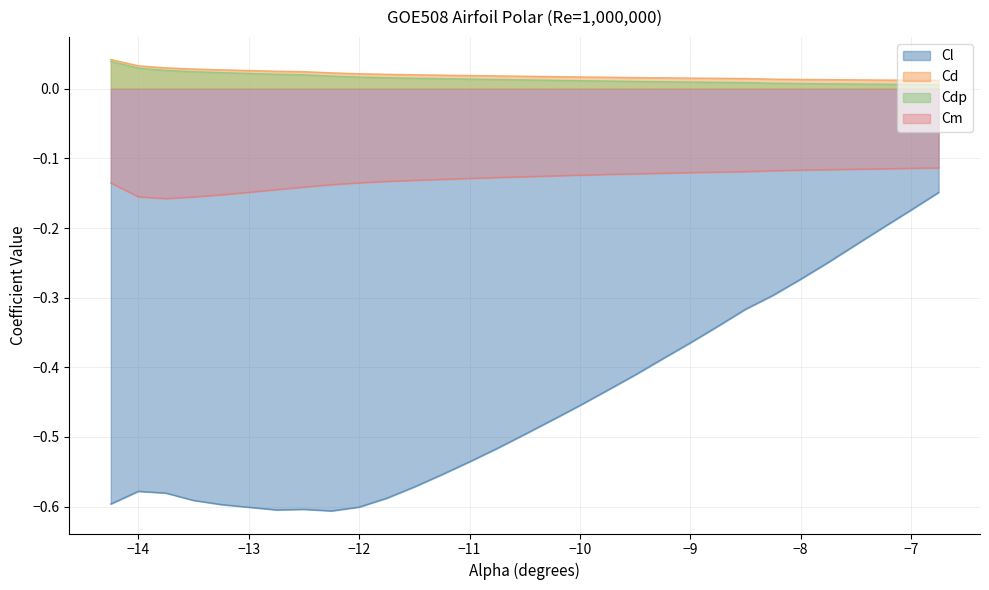

What is the average value of the Cl series?

-0.4